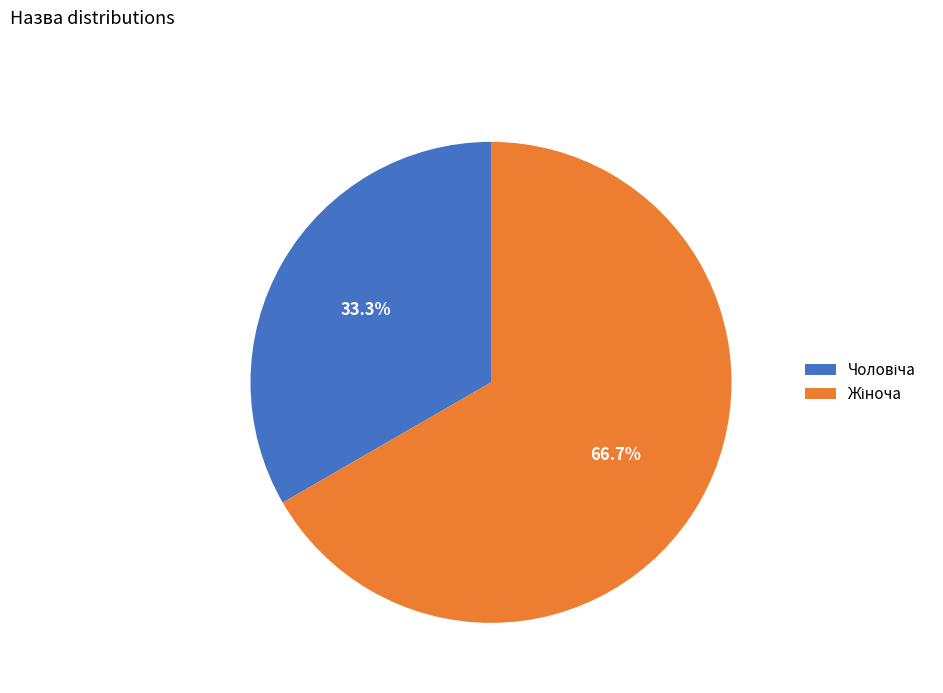

To the nearest percent, what is the average slice percentage?

50%